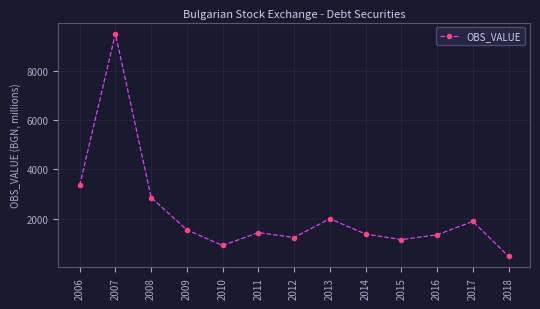

What is the value of the 2nd point from the left?

9506.9